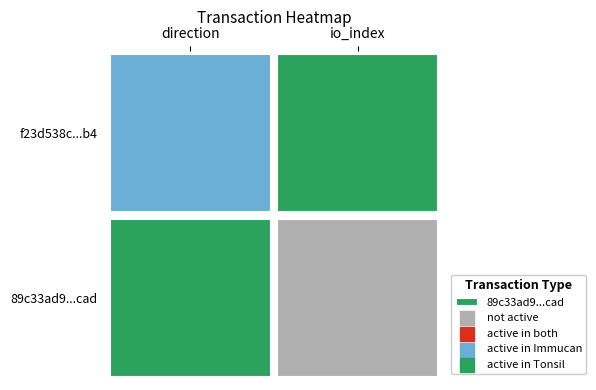

Rank the series by their average value, from highest to lowest.

f23d538cb99aaf61c4a8fb1ce117d6f995ec8b4, 89c33ad9b549774a24a023f982be764a6bf6cad